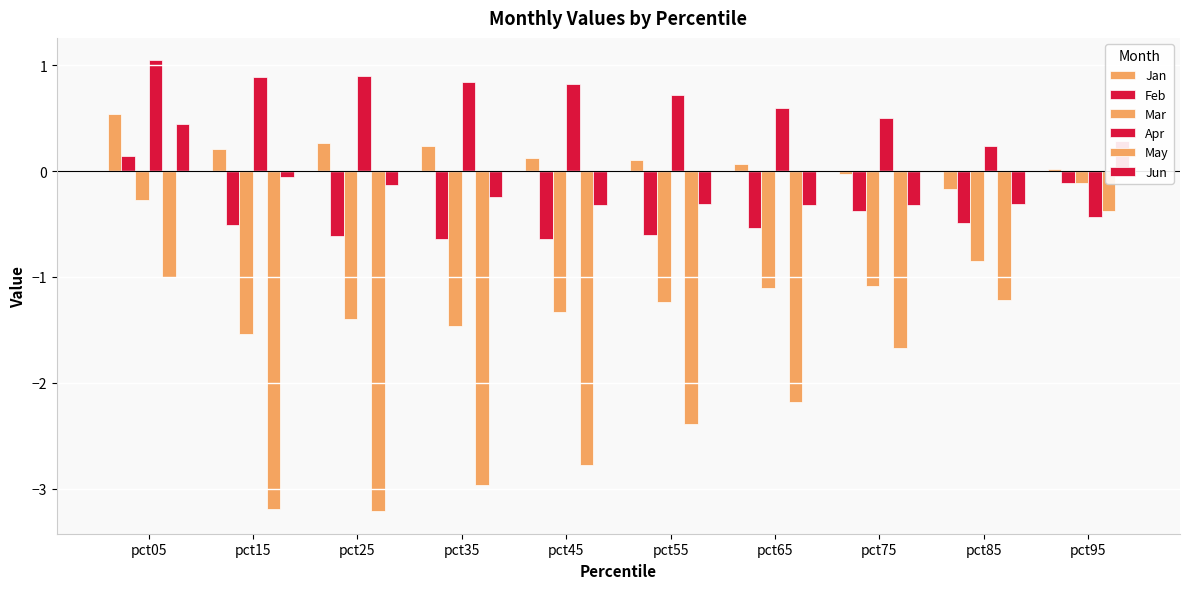

How many values in the Jun series exceed 0?

2